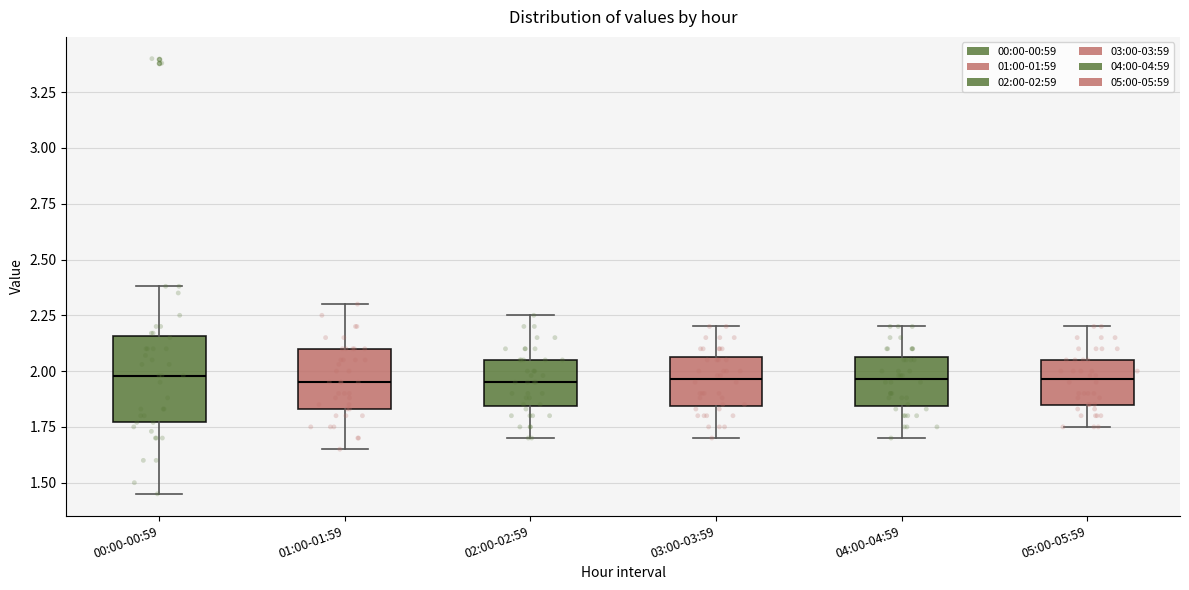

Which box is the tallest, from its lower edge to its upper edge?

00:00-00:59